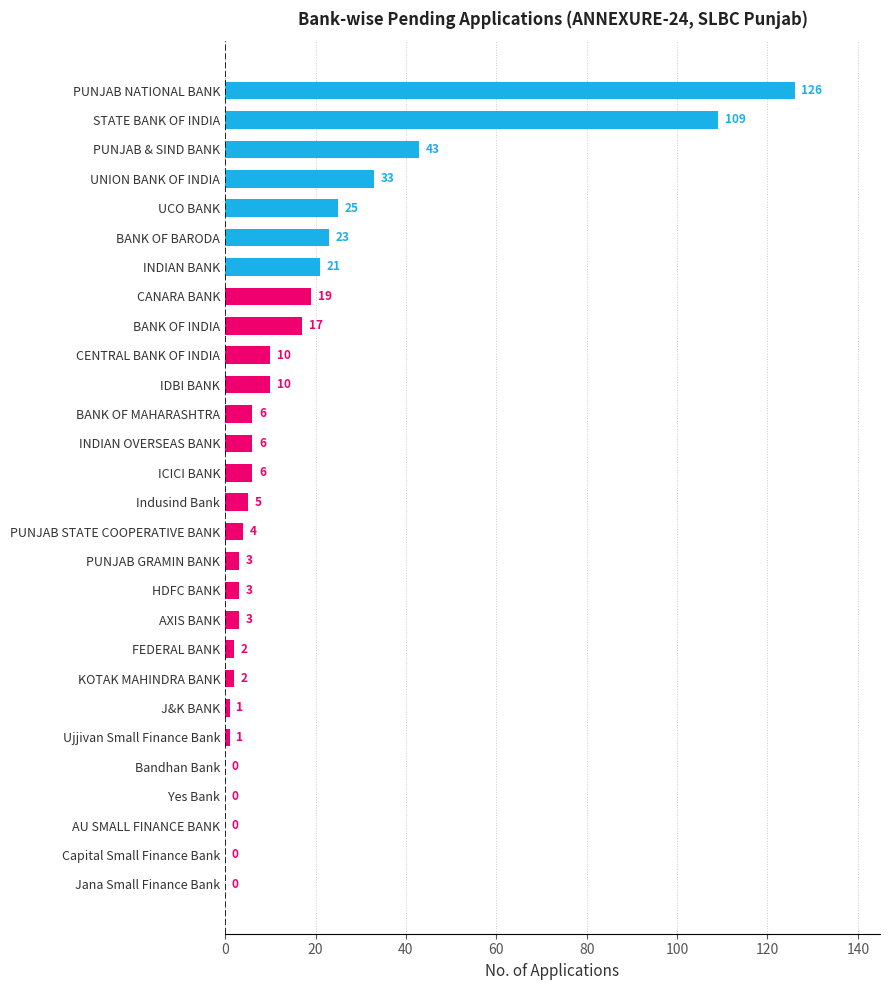

What is the sum of all values?

478